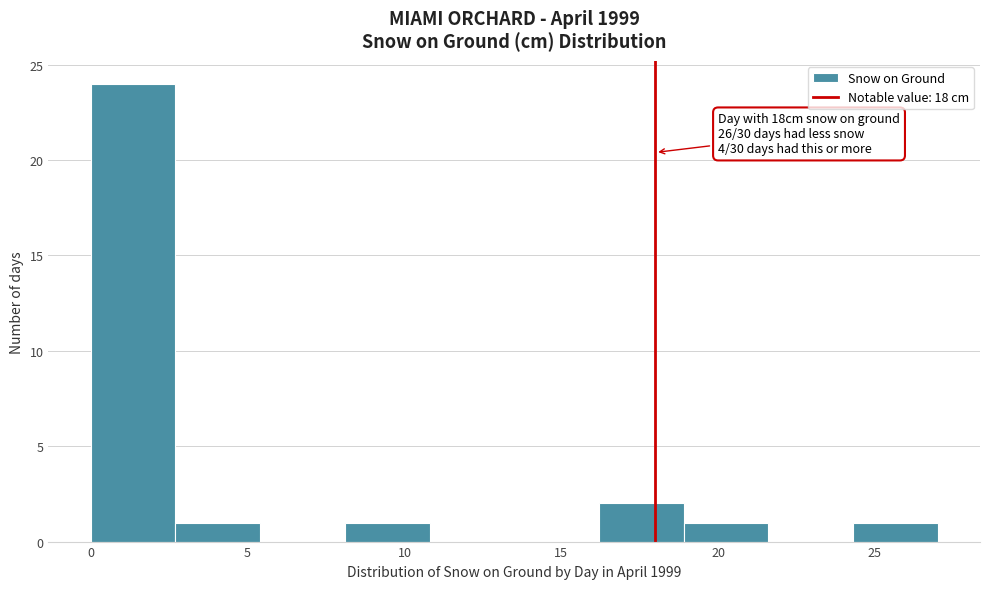

Over which range of the x-axis is the bar tallest?

0.0 to 2.7